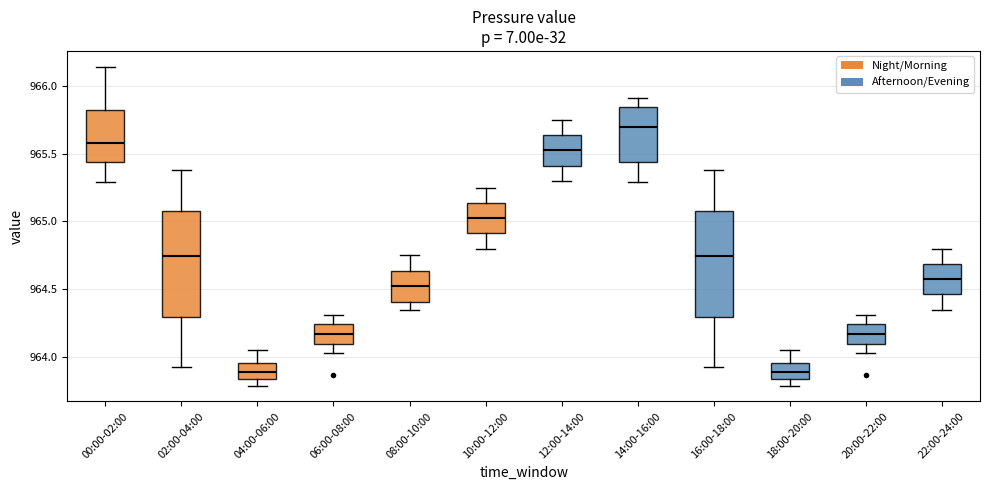

Reading left to right, transcribe this box plot: for each box, give where its median line is, the range the box spans, and where its two whiskers end, as read against the y-axis. The values are not printed on the chart, so give them approximately, as read against the axis.

00:00-02:00: median 965.60, box 965.45 to 965.85, whiskers 965.30 to 966.15
02:00-04:00: median 964.75, box 964.30 to 965.10, whiskers 963.95 to 965.40
04:00-06:00: median 963.90, box 963.85 to 963.95, whiskers 963.80 to 964.05
06:00-08:00: median 964.15, box 964.10 to 964.25, whiskers 964.05 to 964.30
08:00-10:00: median 964.55, box 964.40 to 964.65, whiskers 964.35 to 964.75
10:00-12:00: median 965.05, box 964.90 to 965.15, whiskers 964.80 to 965.25
12:00-14:00: median 965.55, box 965.40 to 965.65, whiskers 965.30 to 965.75
14:00-16:00: median 965.70, box 965.45 to 965.85, whiskers 965.30 to 965.90
16:00-18:00: median 964.75, box 964.30 to 965.10, whiskers 963.95 to 965.40
18:00-20:00: median 963.90, box 963.85 to 963.95, whiskers 963.80 to 964.05
20:00-22:00: median 964.15, box 964.10 to 964.25, whiskers 964.05 to 964.30
22:00-24:00: median 964.60, box 964.45 to 964.70, whiskers 964.35 to 964.80